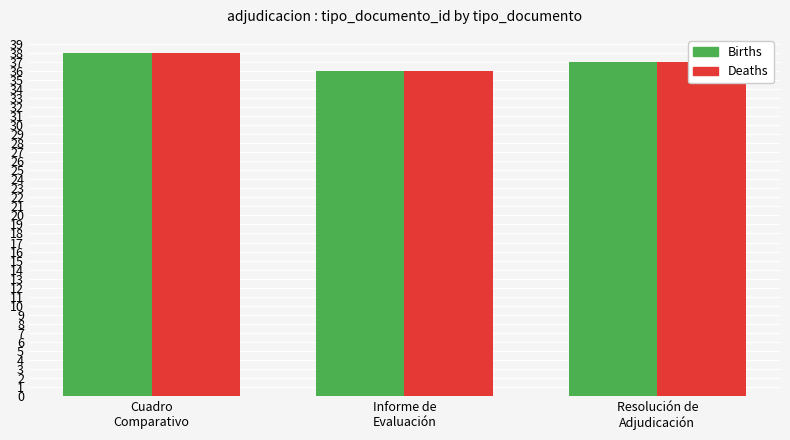

What are all the series names shown in the legend?

Births, Deaths